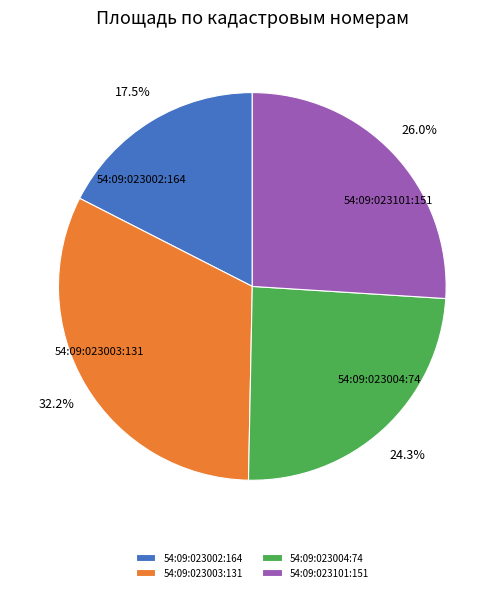

Count the number of slices in the pie.

4